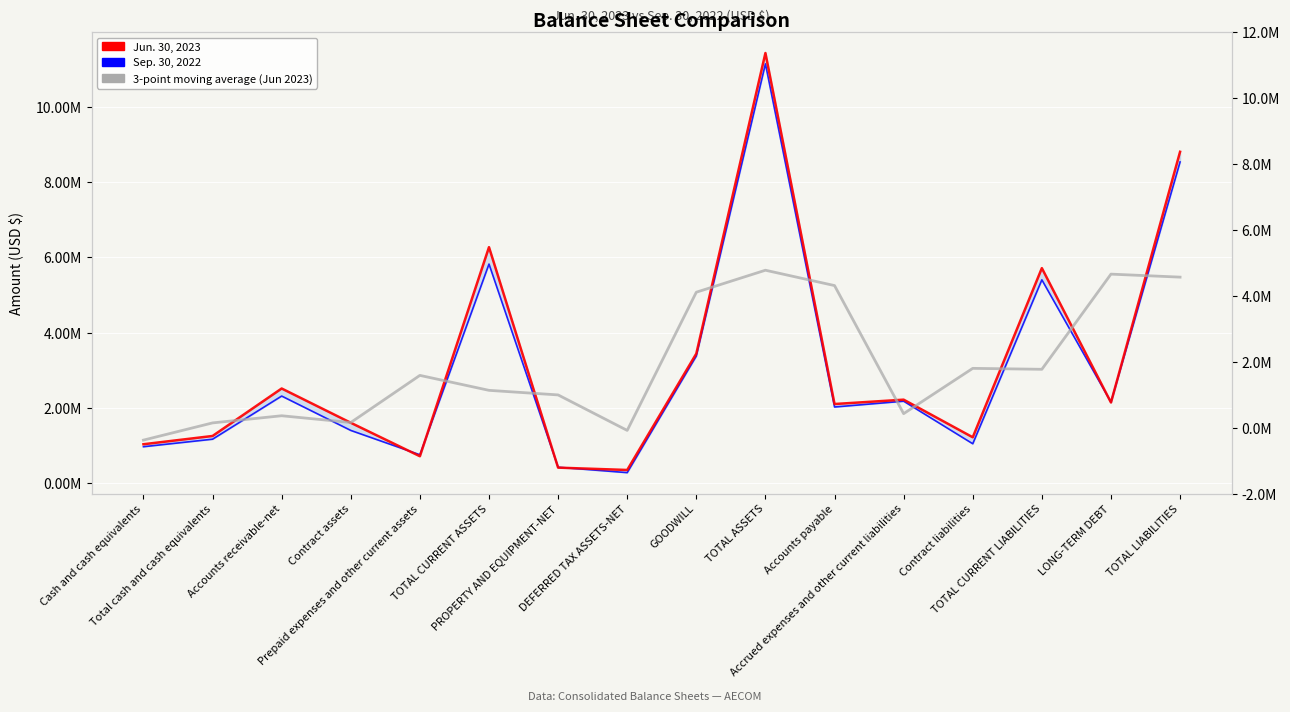

What is the difference between the Jun. 30, 2023 values at GOODWILL and Accrued expenses and other current liabilities?

1222548.0